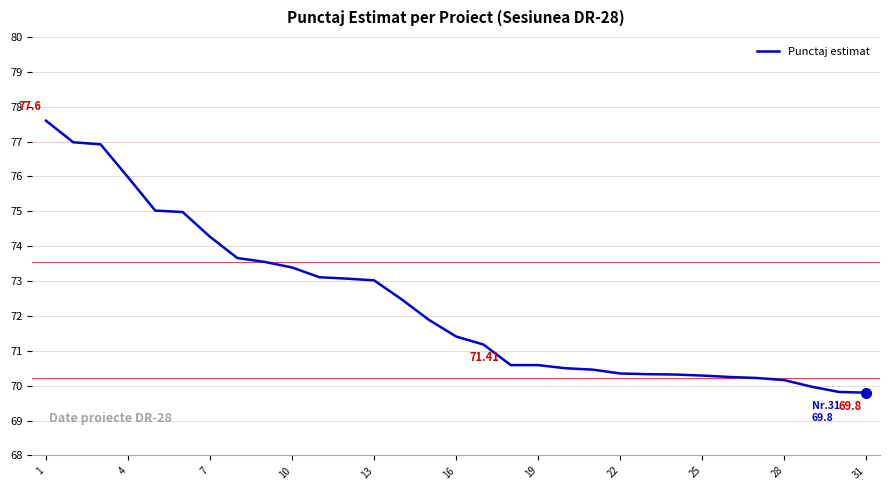

What is the maximum value shown in the chart?

77.6